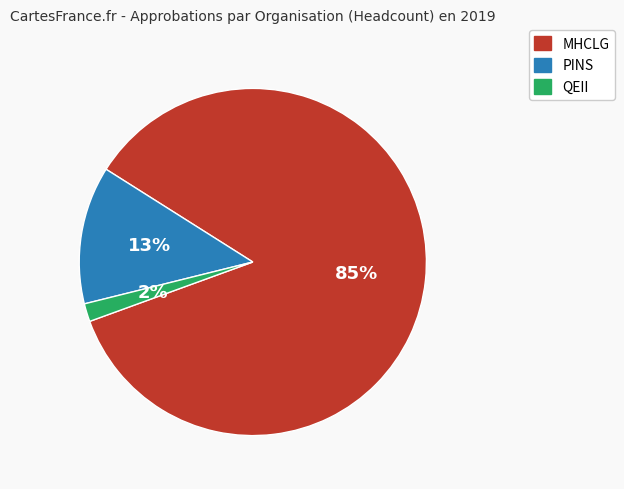

Which slice is the largest?

MHCLG